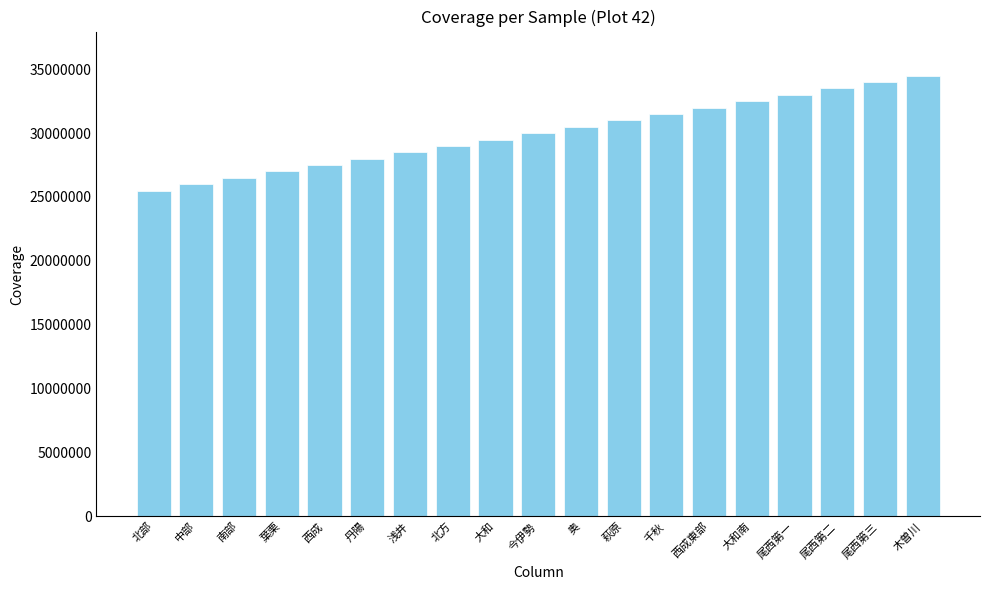

What is the sum of the values at 南部 and 中部?

52500000